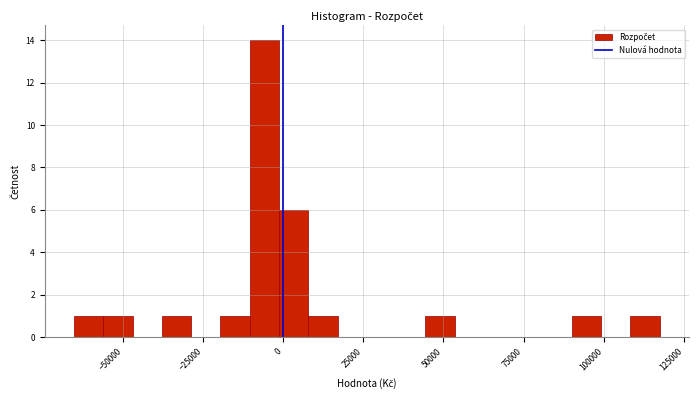

Read against the x-axis, roughly where is the centre of the tallest bar?

-5000